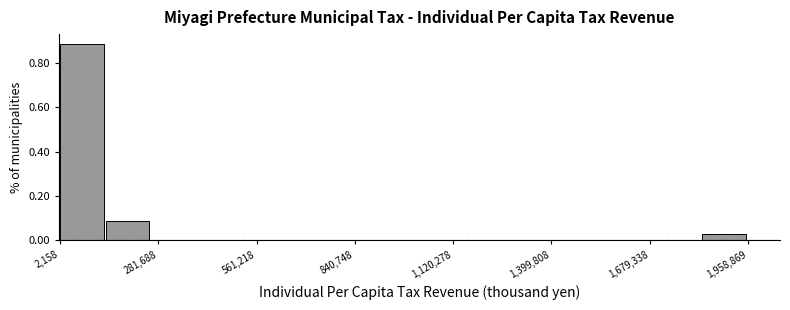

Read against the x-axis, roughly where is the centre of the tallest bar?

50000